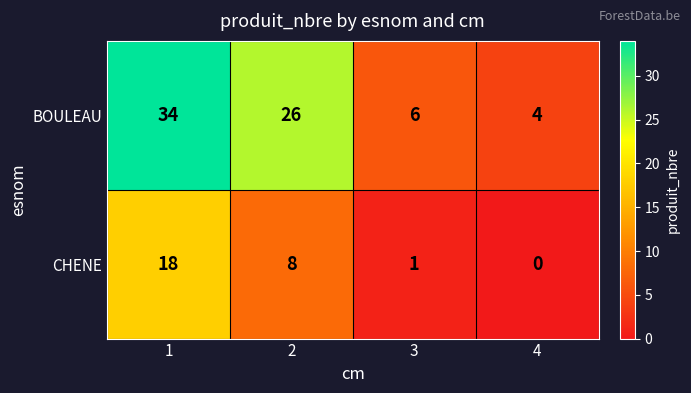

What is the difference between the CHENE values at 3 and 2?

7